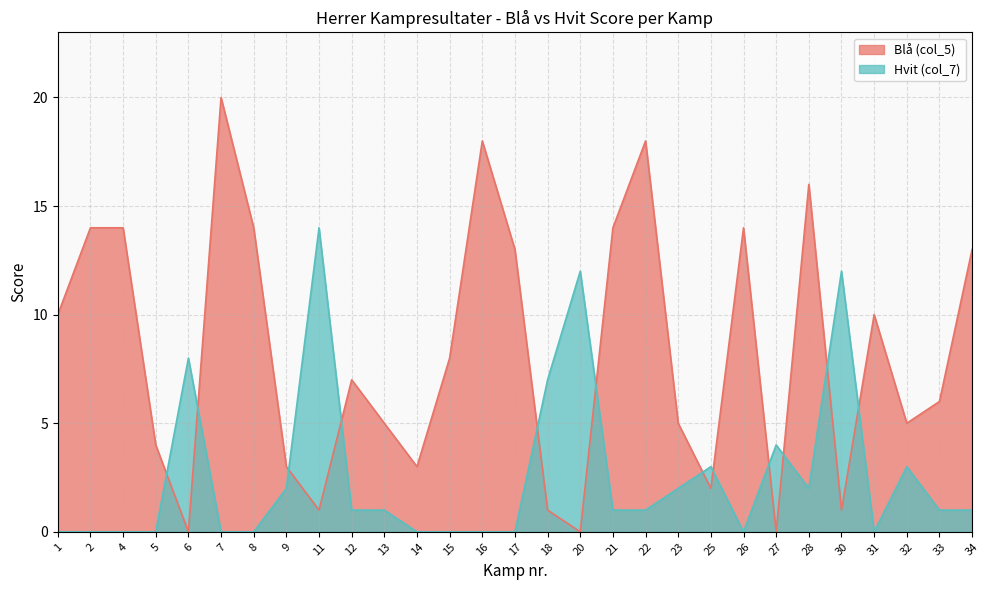

What is the difference between the second highest and minimum values in the Hvit (col_7) series?

12